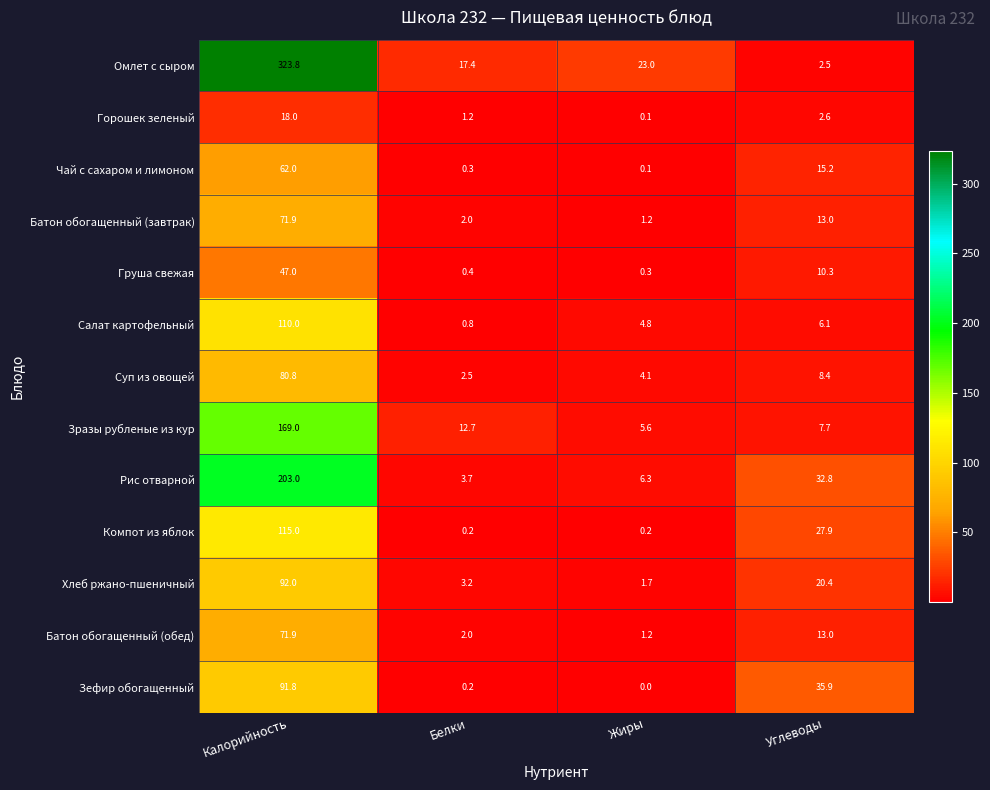

What is the difference between the Груша свежая values at Углеводы and Калорийность?

36.7